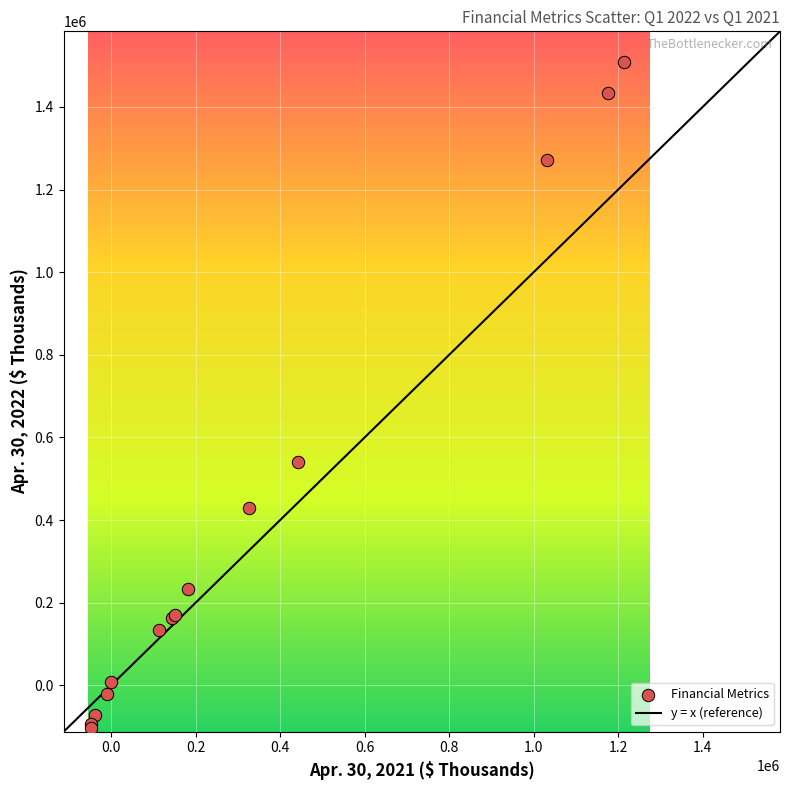

What Y value in the scatter plot is closest to 702663?

541509